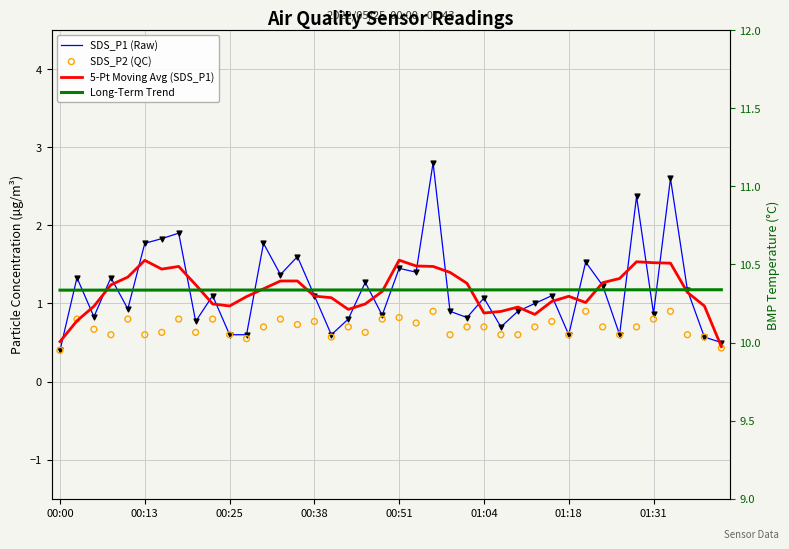

At how many categories does at least one series exceed 0?

40